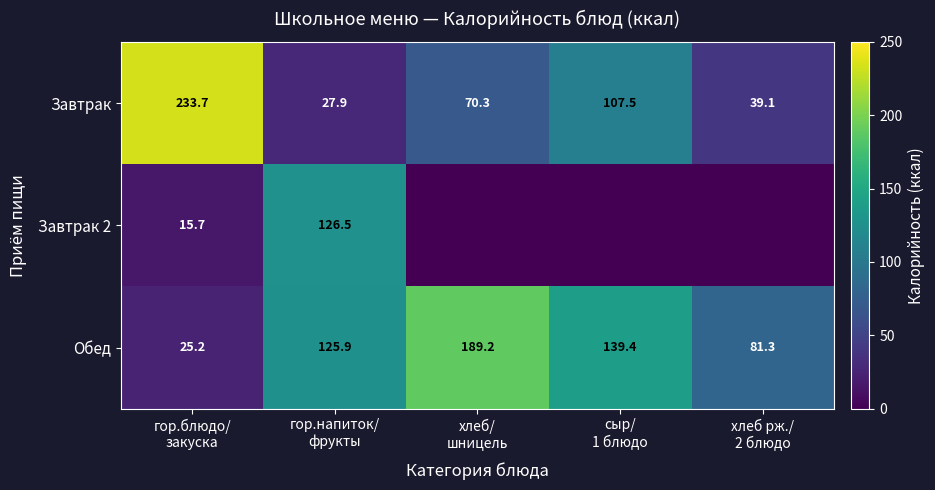

What is the difference between the maximum and minimum values in the Обед series?

164.0